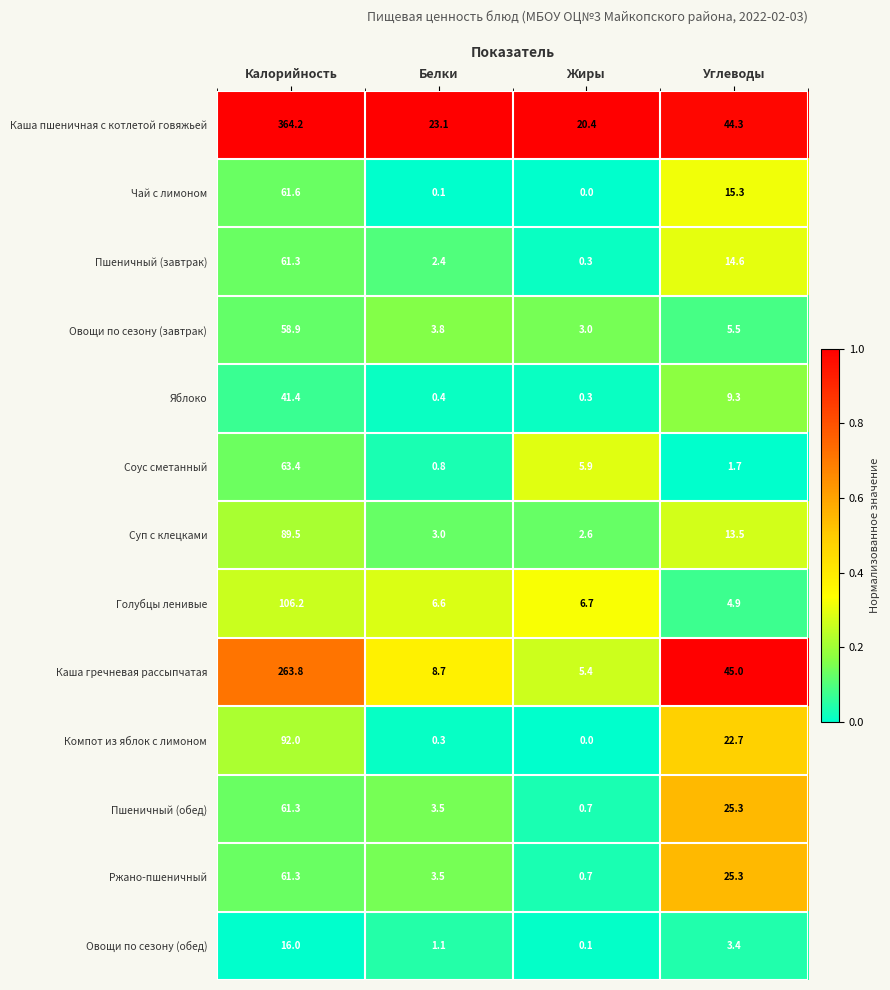

What is the greatest value displayed?

364.2